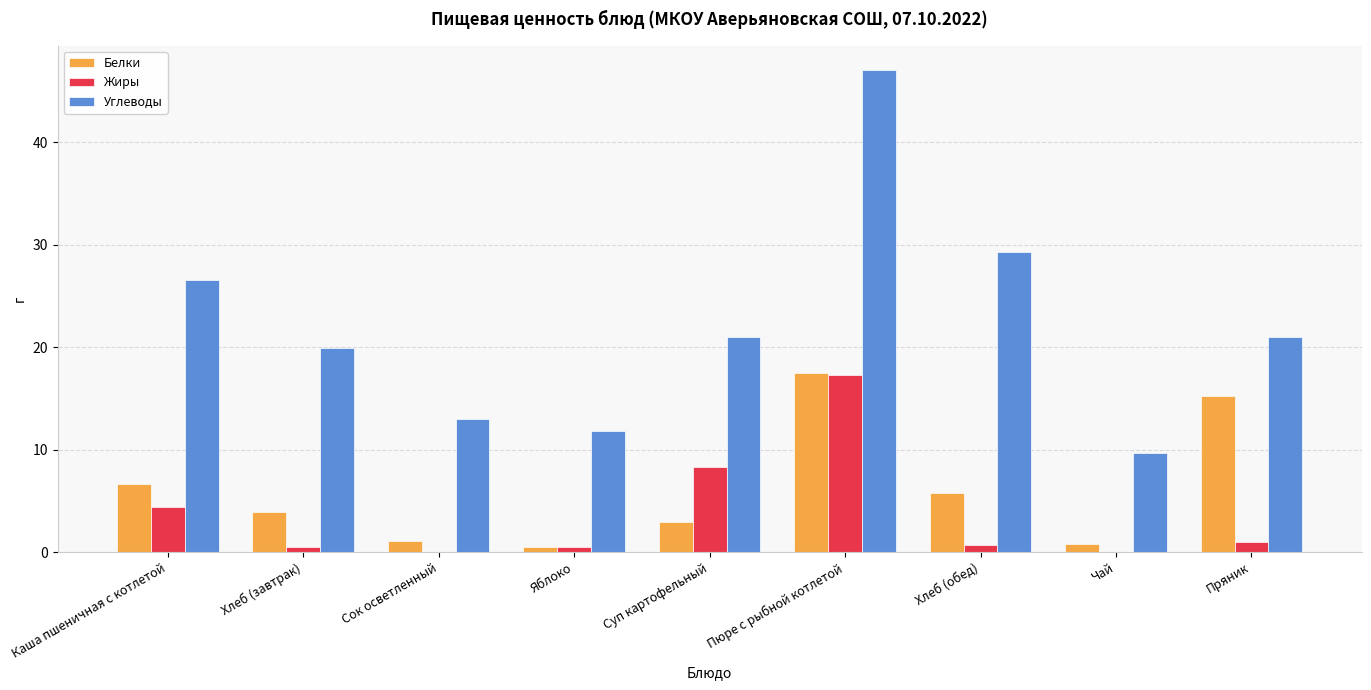

How many categories are shown in the chart?

9